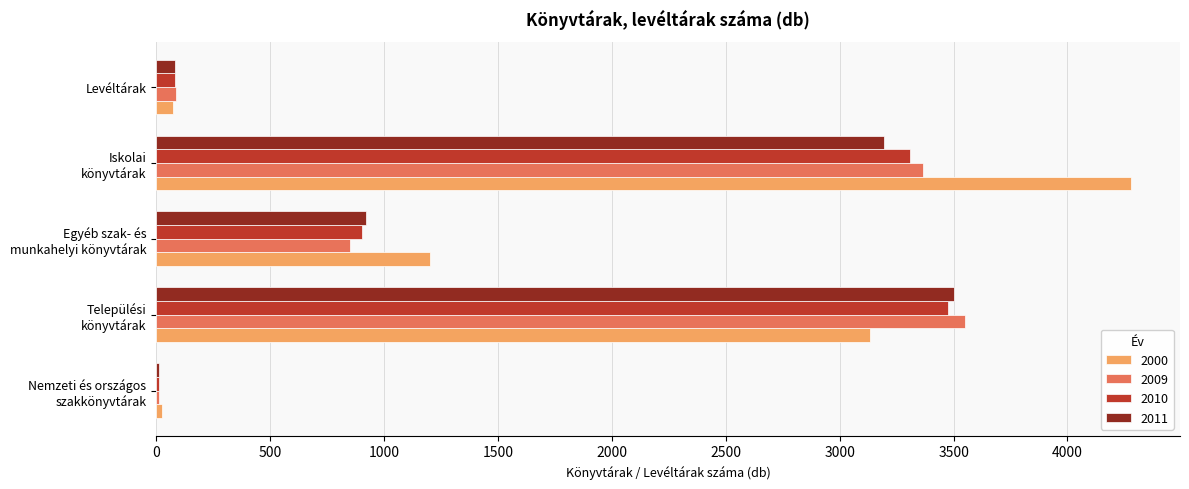

What is the maximum value shown in the chart?

4280